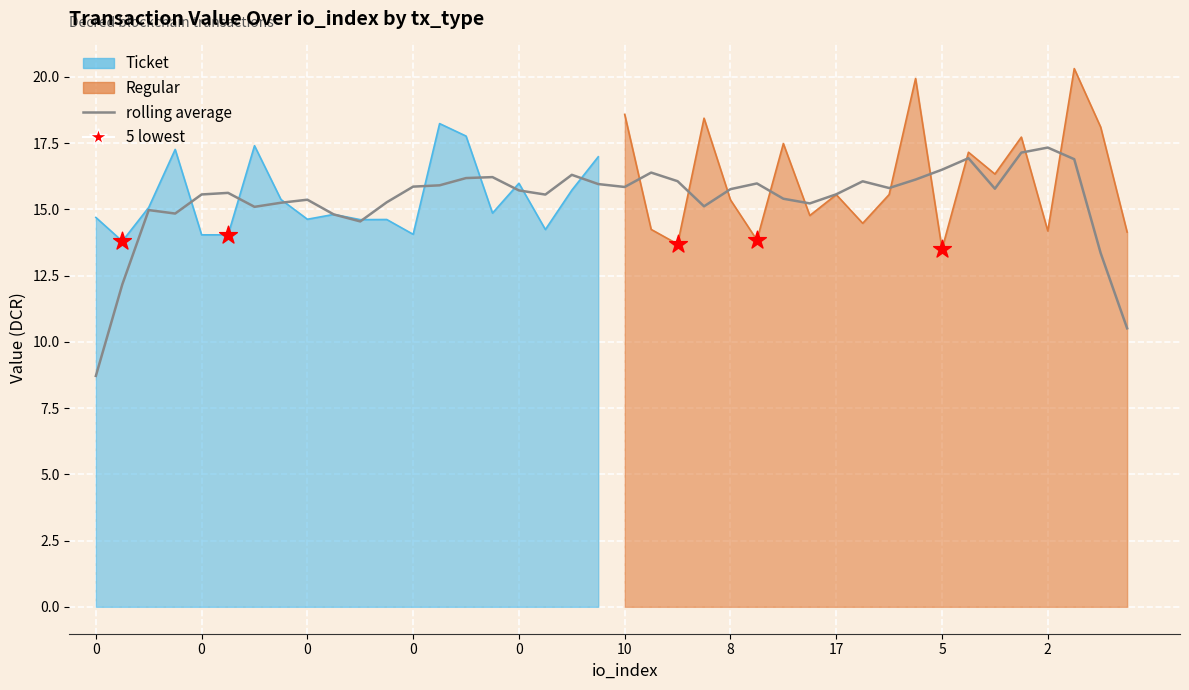

Which has a higher value, 0 or 34?

34